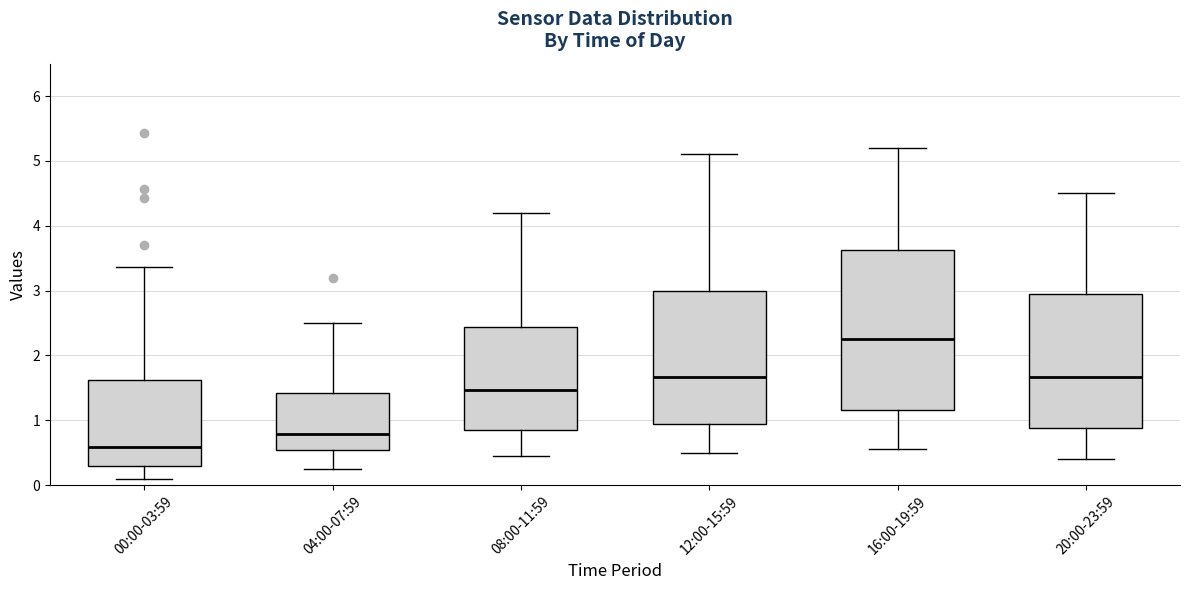

Which box is the tallest, from its lower edge to its upper edge?

16:00-19:59